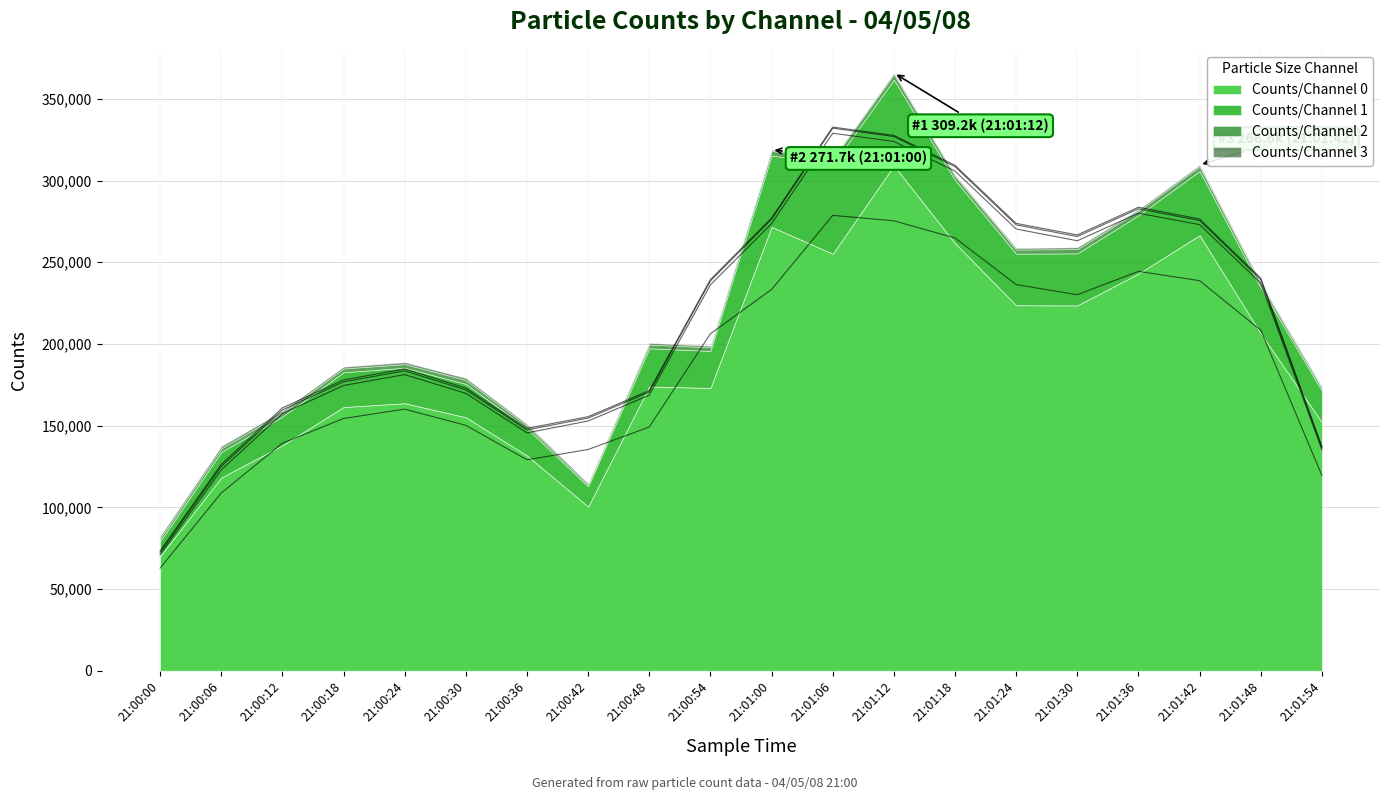

What is the value of the Counts/Channel 2 point at the 18th from the left?

2781